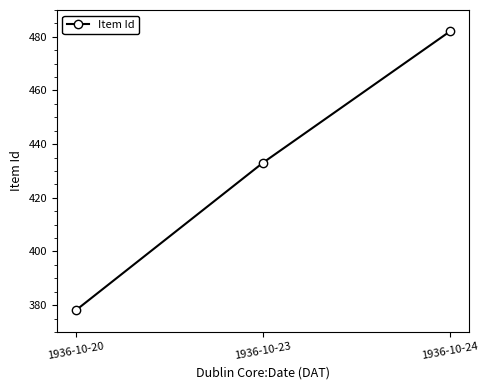

What is the sum of the values at 1936-10-23 and 1936-10-20?

811